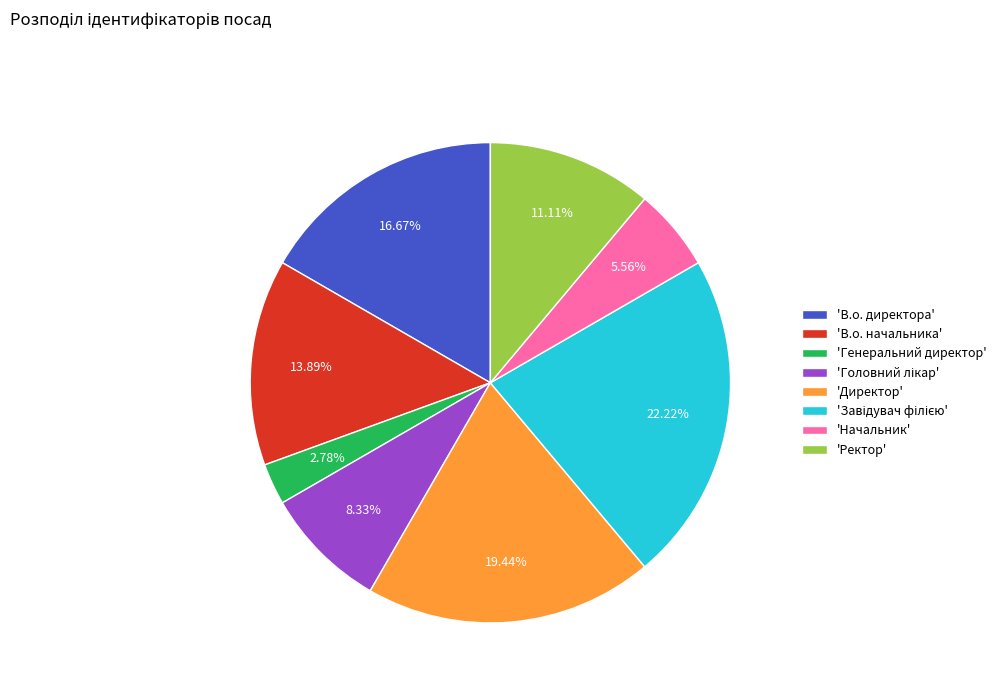

To the nearest percent, what is the difference between the largest and smallest slice percentages?

19%